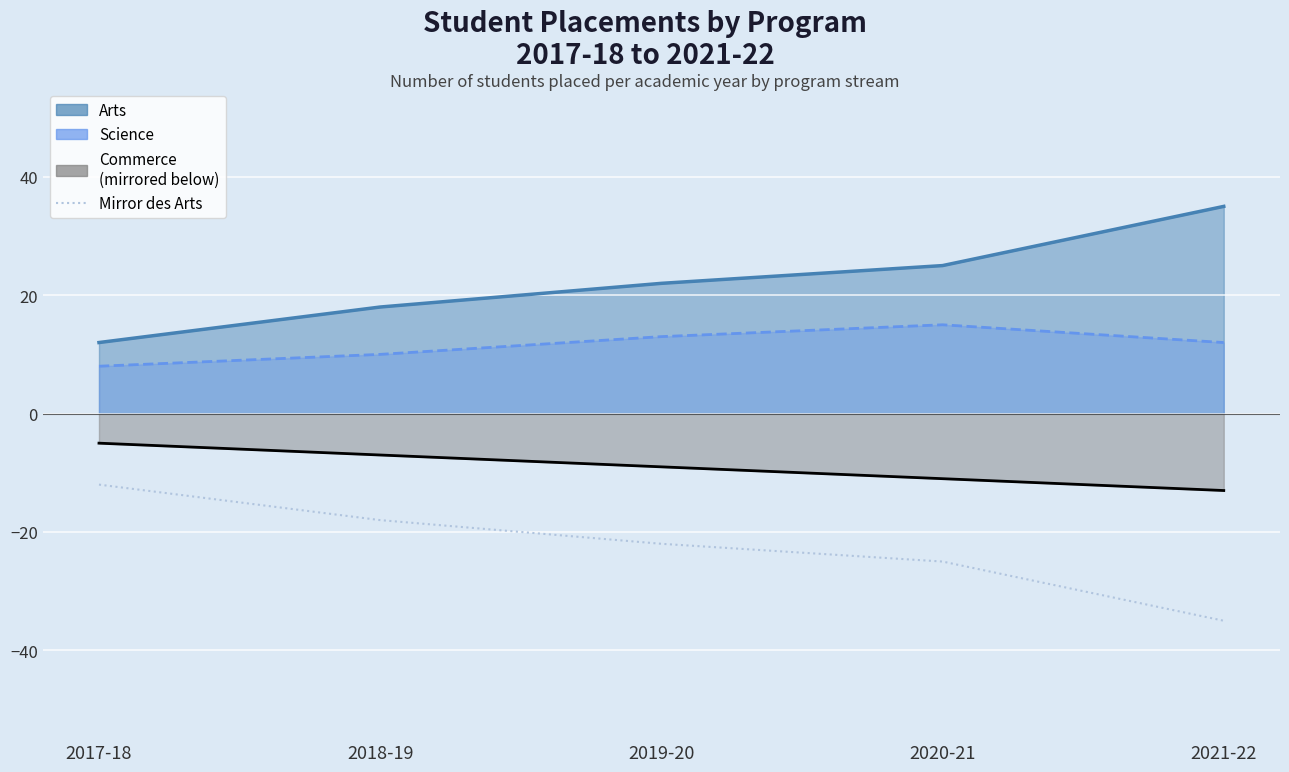

Which has a higher value, 2019-20 or 2018-19?

2018-19